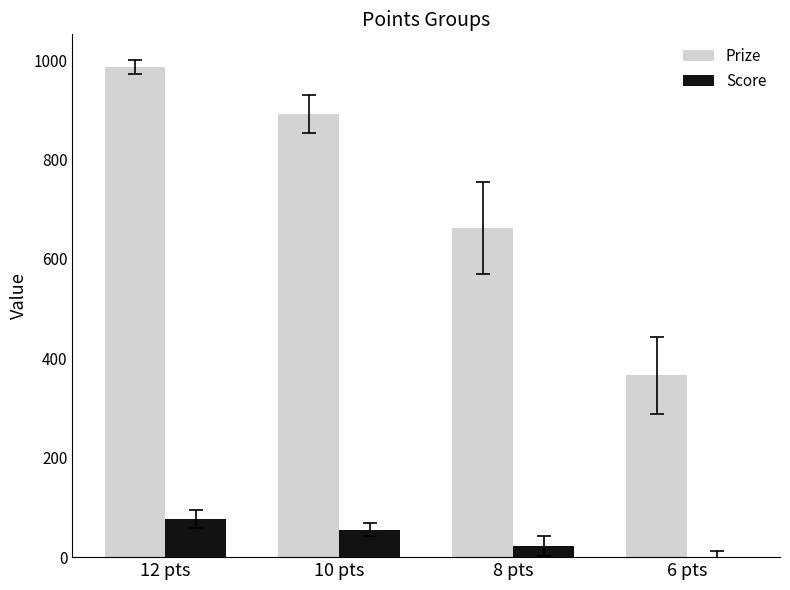

Which series has the largest total across all categories?

Prize